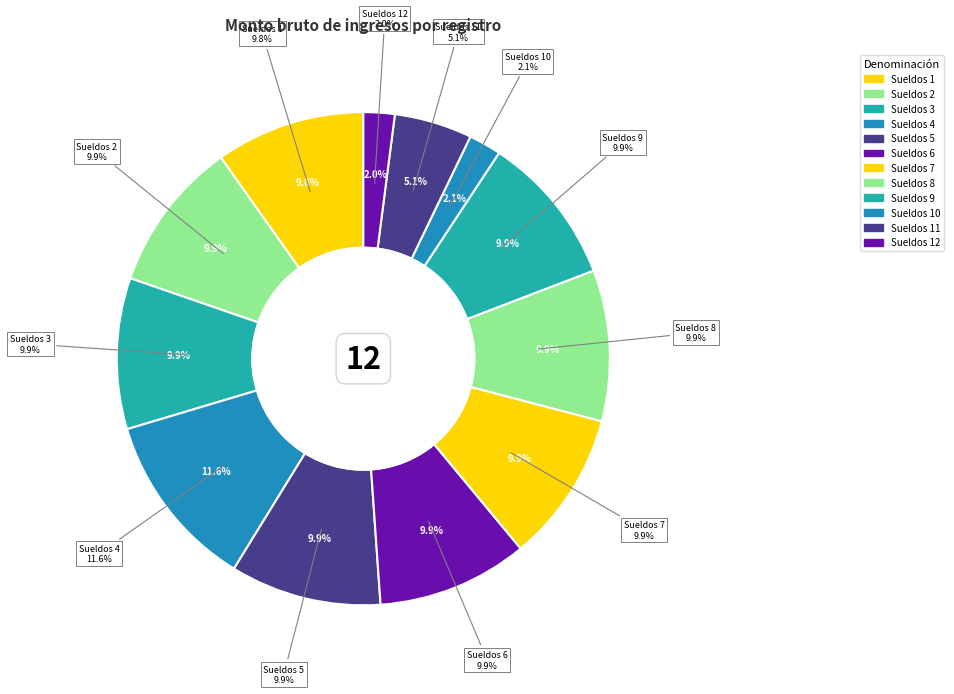

How much of the chart is everything except Sueldos 1?

90.2%